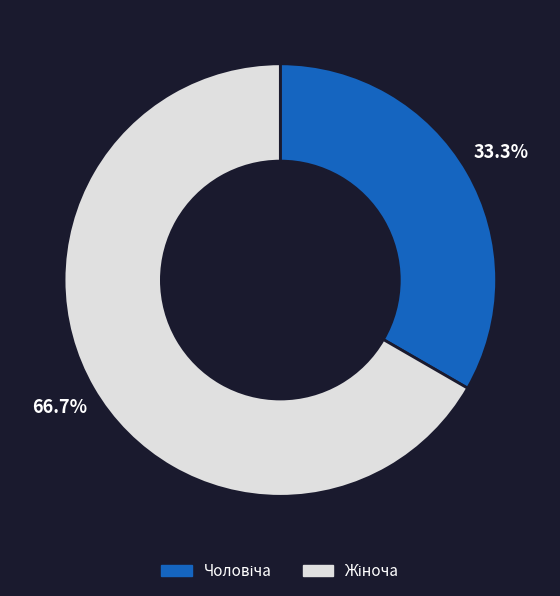

Does any single category account for the majority?

Yes